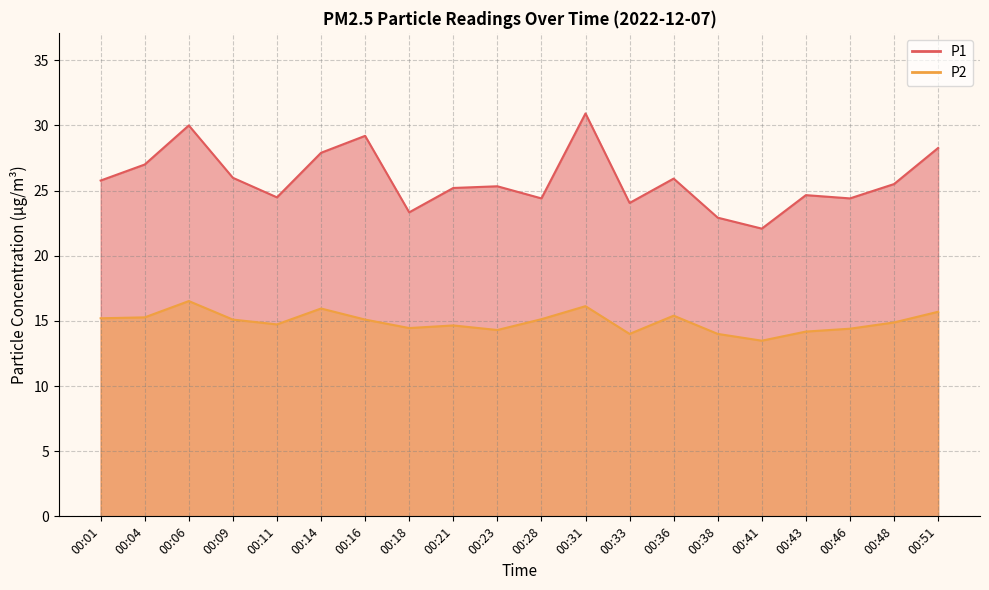

What is the difference between the P1 values at 00:16 and 00:41?

7.1